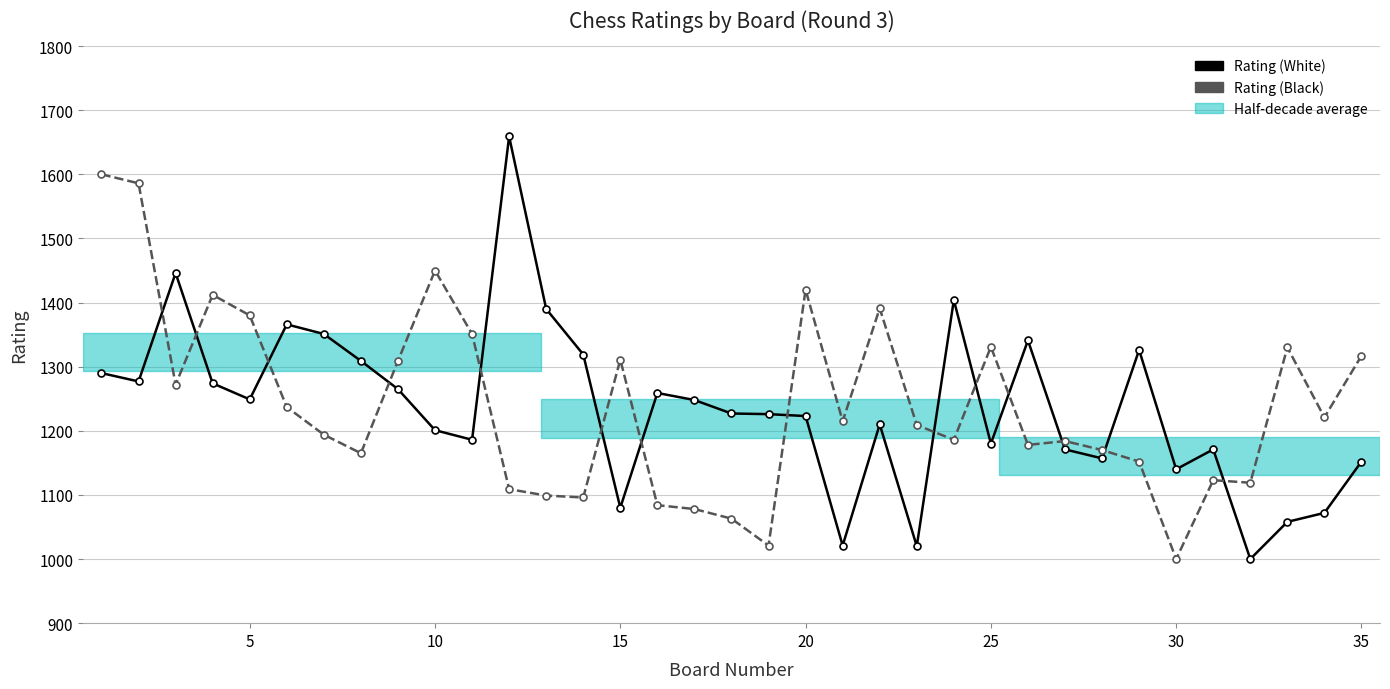

What is the value of the Rating (White) point at the 5th from the left?

1249